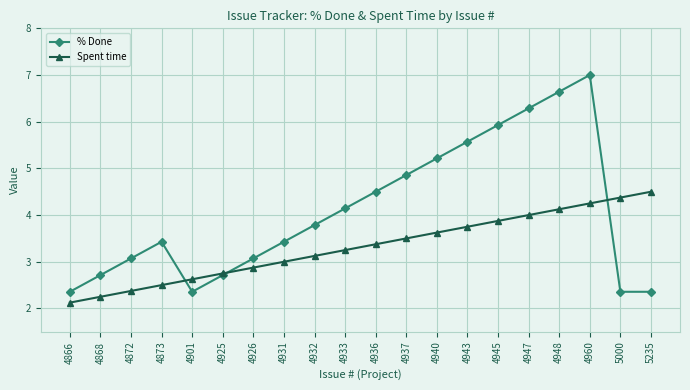

How many lines are shown in the chart?

2